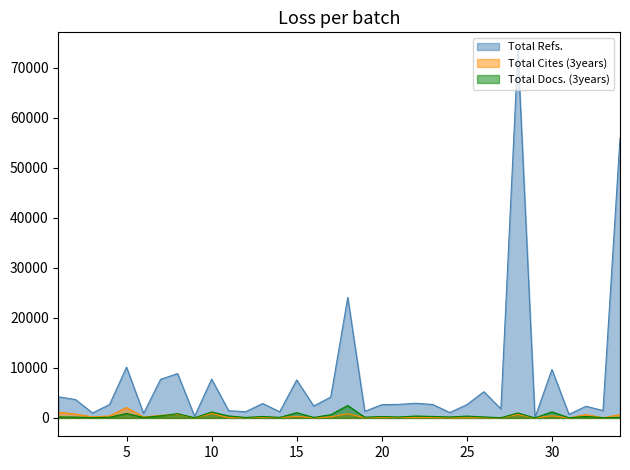

At which label does Total Docs. (3years) reach its peak?

18